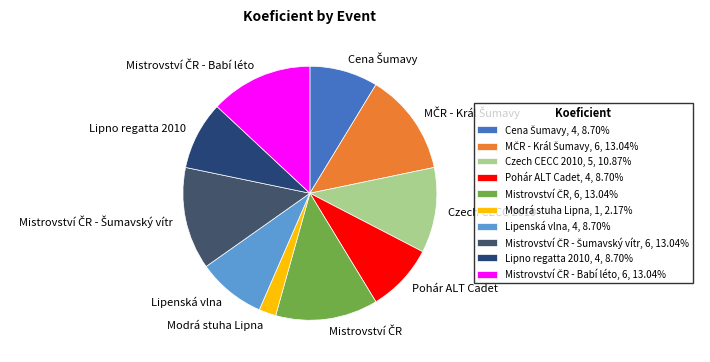

What is the smallest slice in the pie chart?

Modrá stuha Lipna